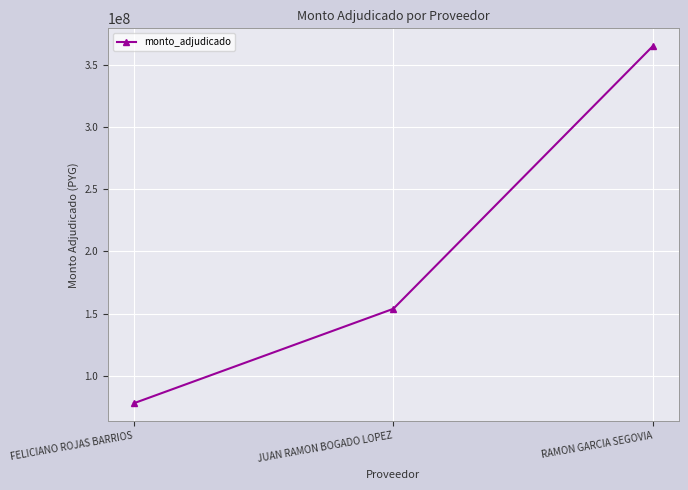

What value does the data have at JUAN RAMON BOGADO LOPEZ, to the nearest 100?

153867500